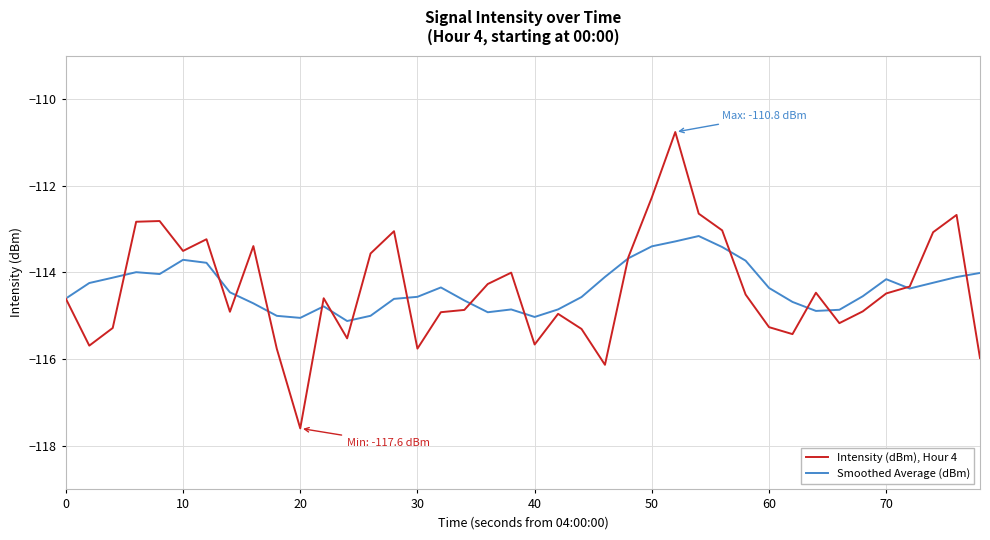

Does the chart have visible grid lines?

Yes